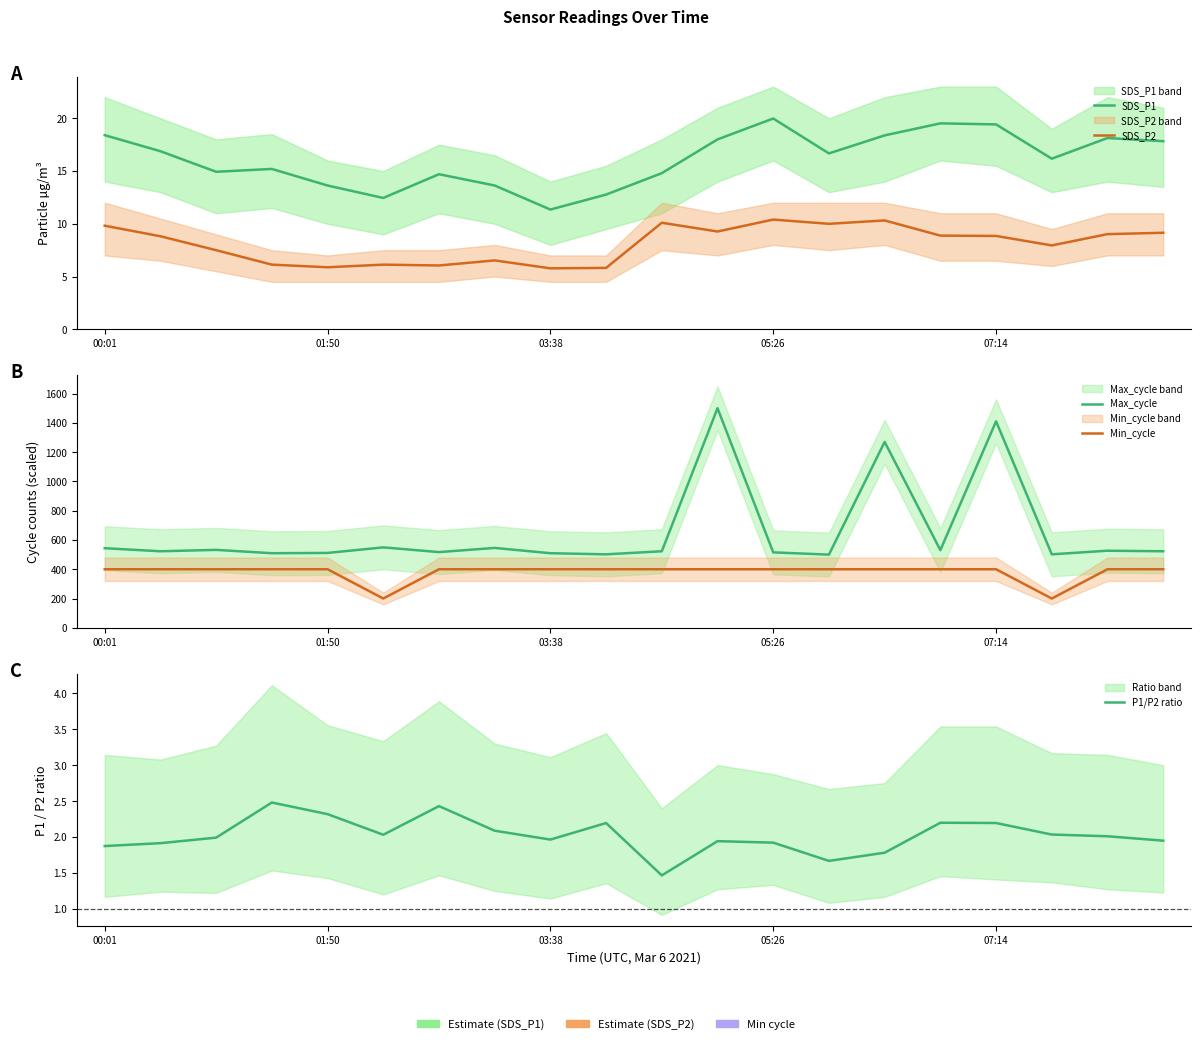

List the series in order of their peak value, highest first.

Max_cycle, Min_cycle, SDS_P1, SDS_P2, P1/P2 ratio